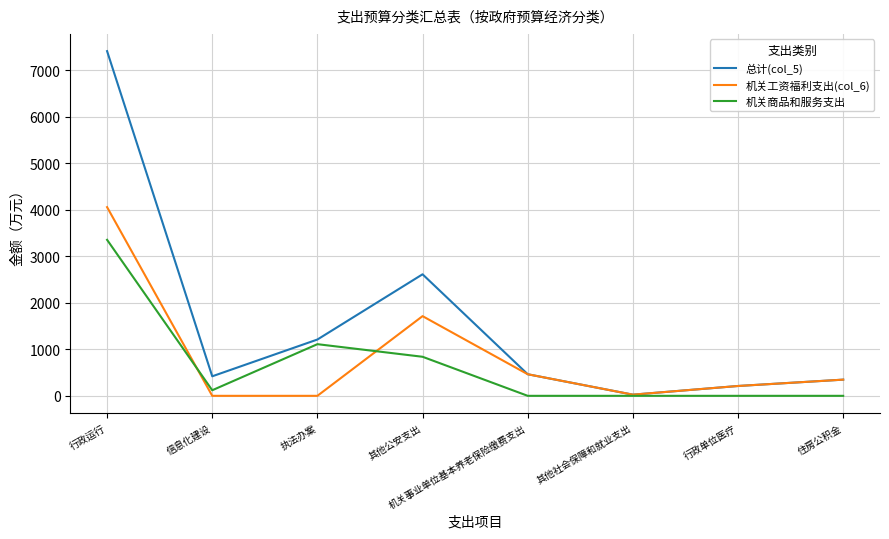

What is the difference between the highest and lowest values at 其他公安支出?

1774.0